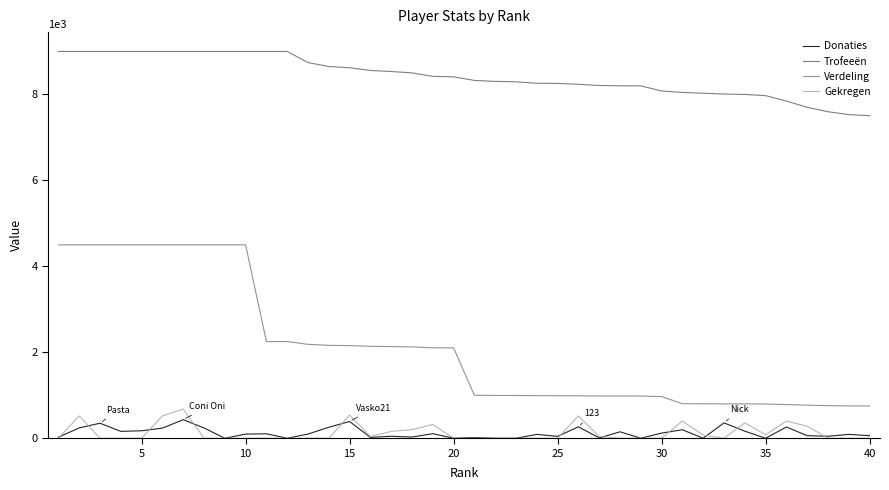

True or false: Donaties and Verdeling cross at least once.

False